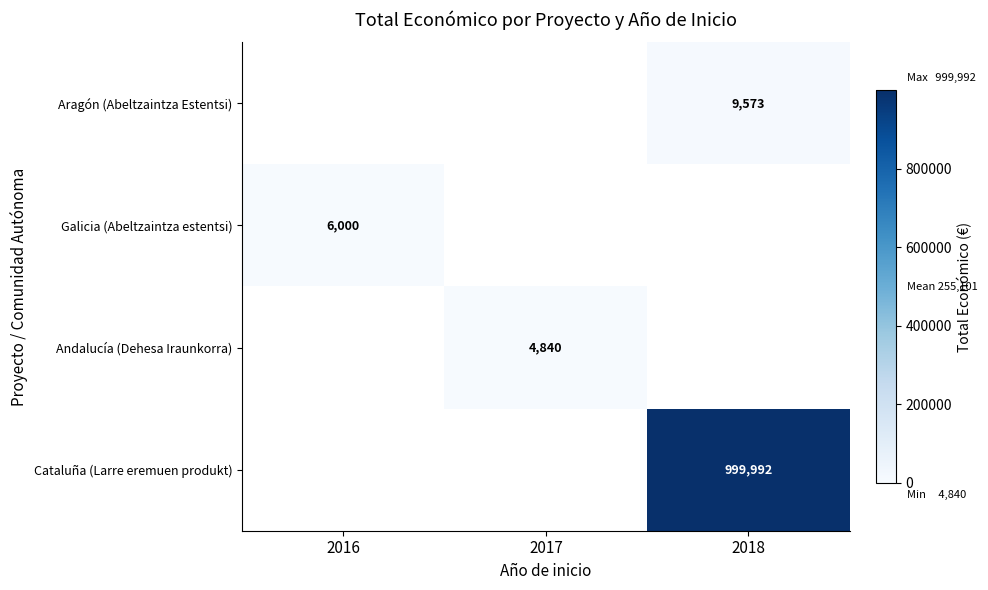

Is the value of Aragón (Abeltzaintza Estentsi) at 2018 greater than the value of Cataluña (Larre eremuen produkt) at 2018?

No